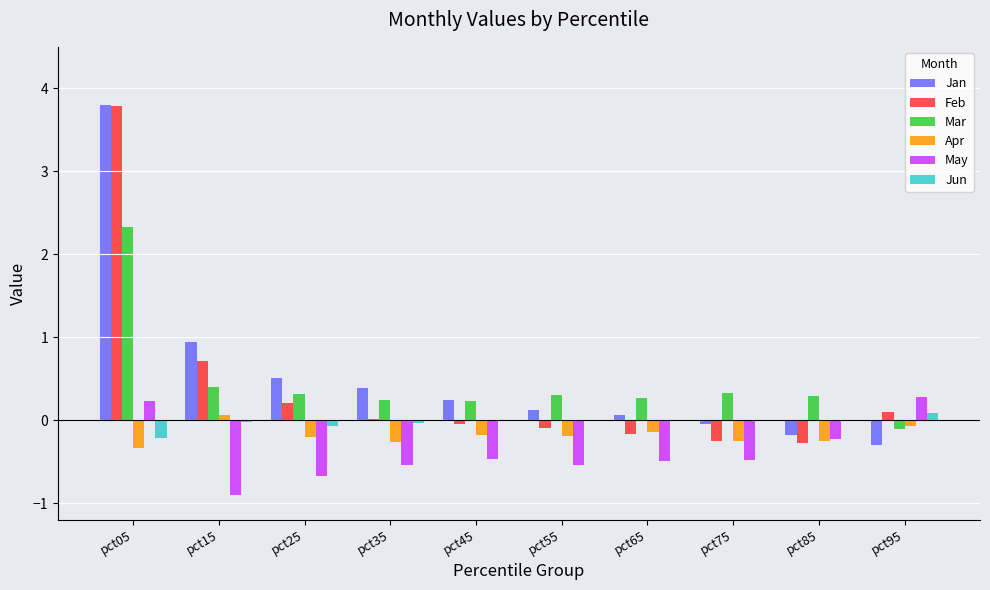

The value of Jan at pct15 is 0.6. True or false?

False